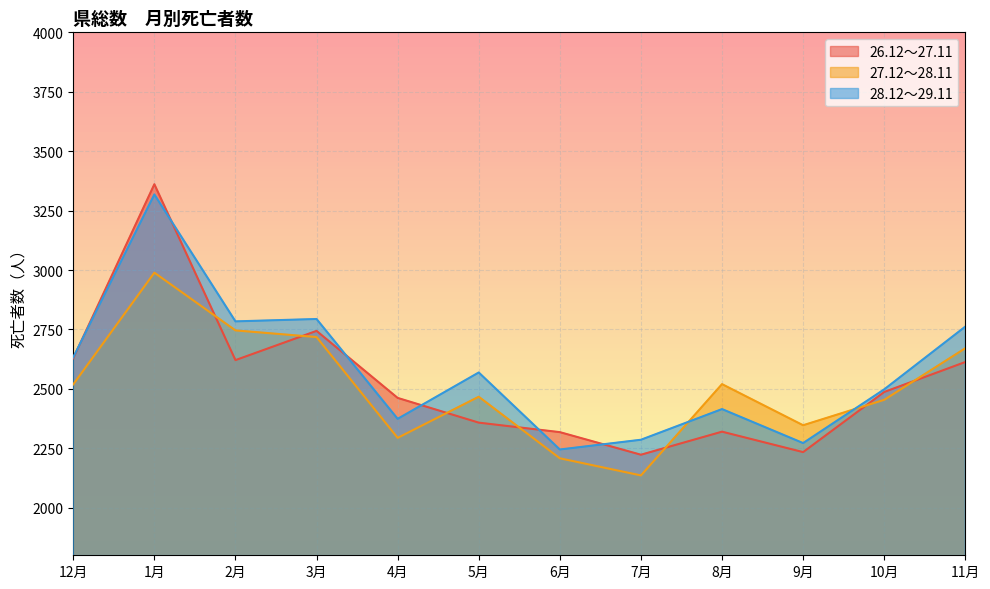

What is the total value across all series at 9月?

6853